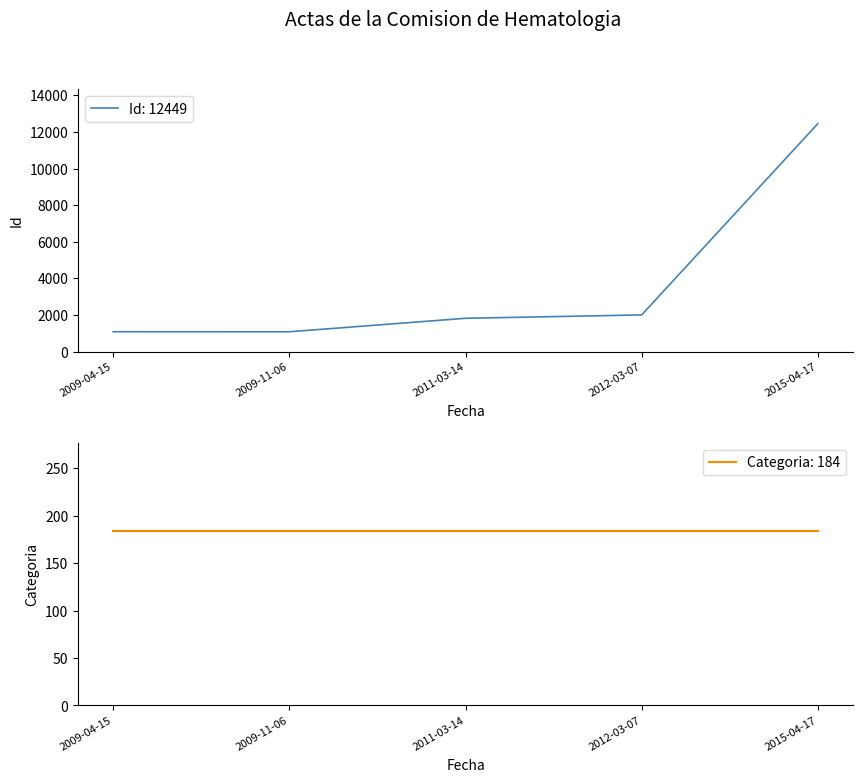

What is the change in value from 2009-11-06 to 2015-04-17?

+11364